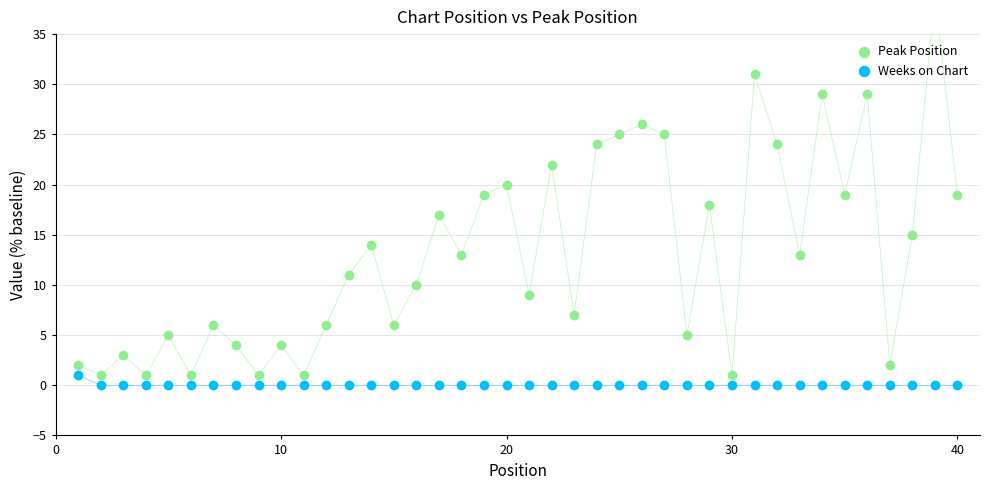

Which series has the widest spread of Y values?

Peak Position